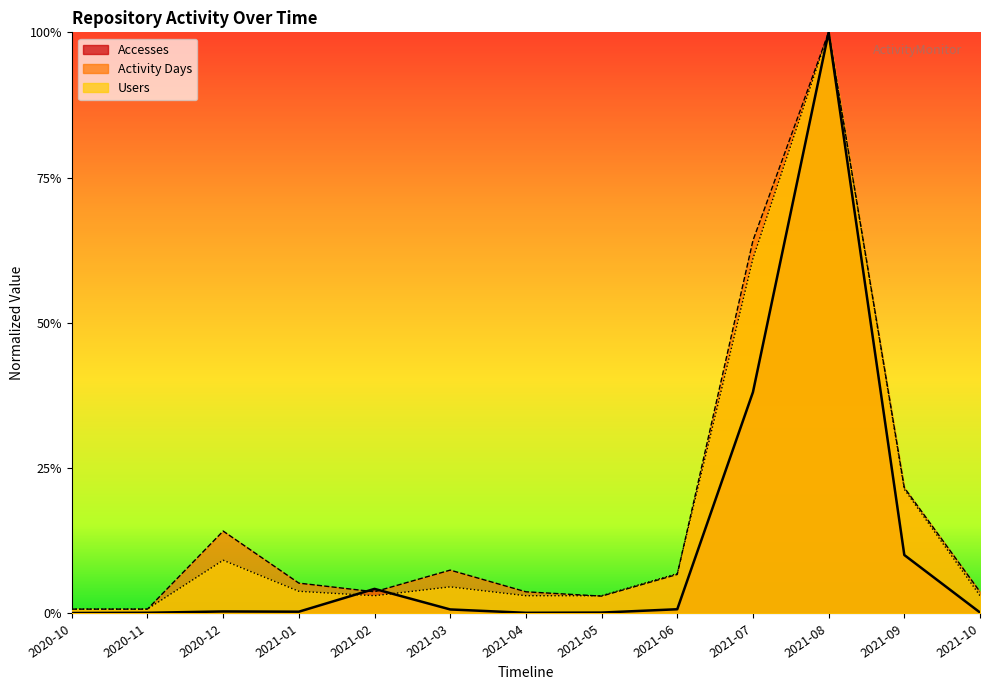

In Activity Days, how many points are lower than both neighbors (excluding endpoints)?

2